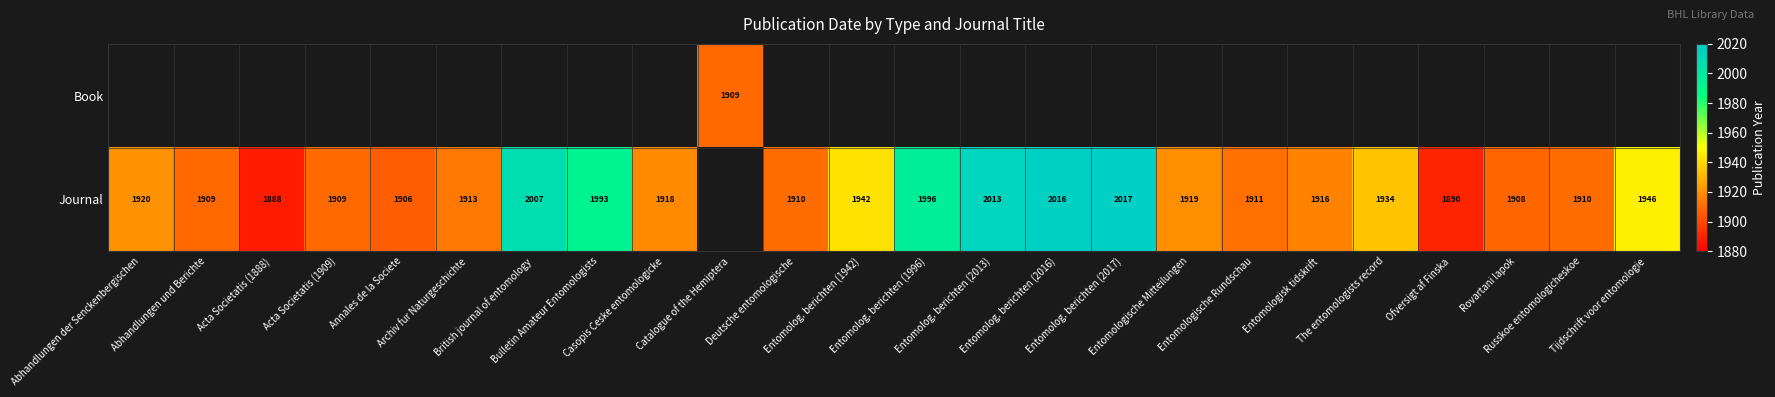

What is the difference between the second highest and minimum values in the Journal series?

128.0